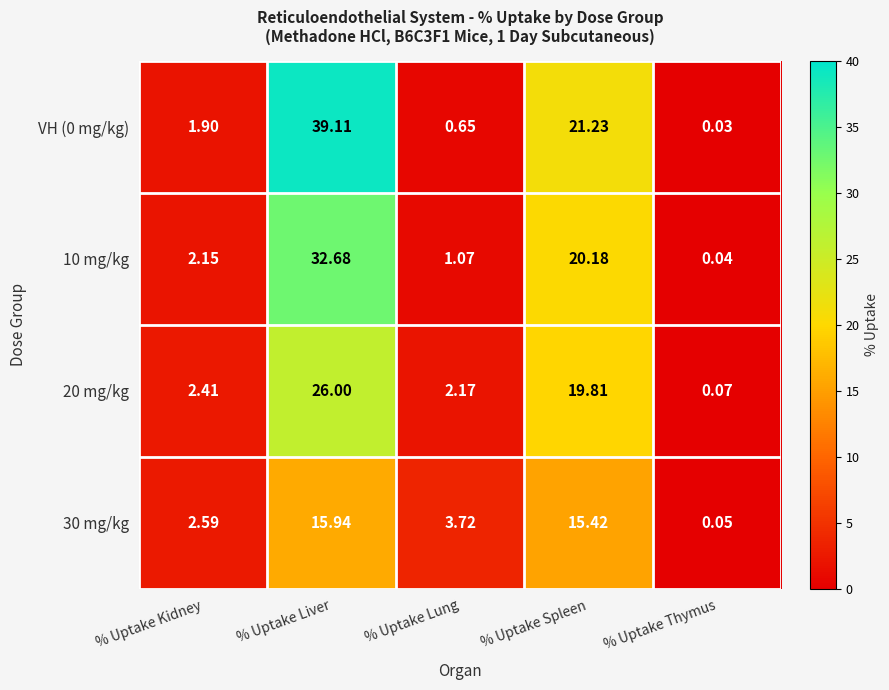

At which category is the sum across all series the highest?

% Uptake Liver